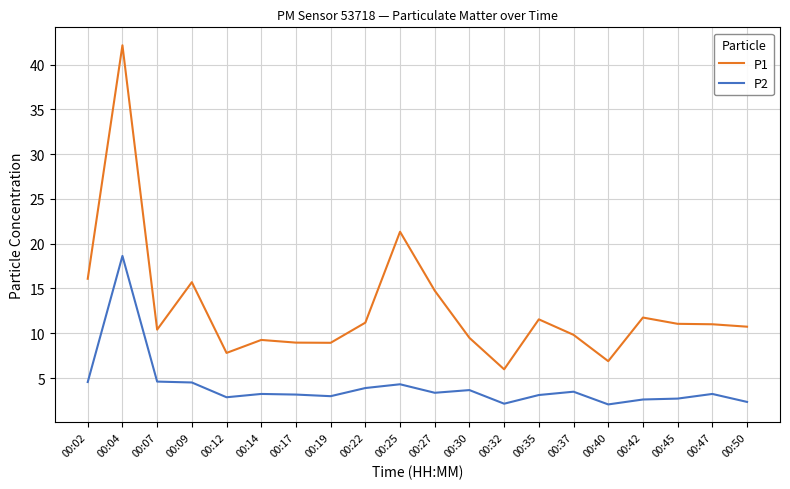

True or false: P2 has more than 1 interior local peaks.

True